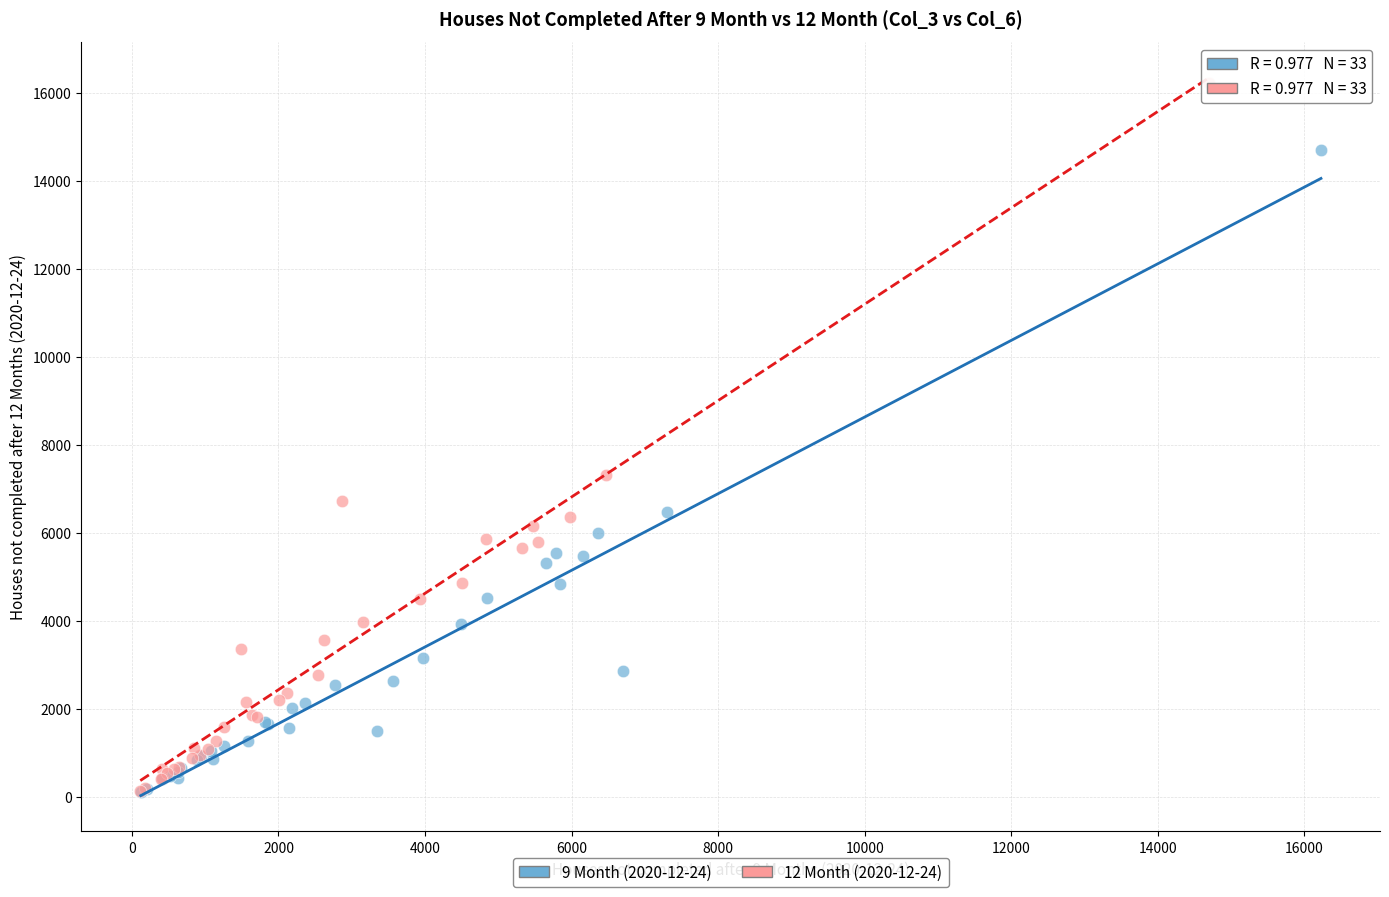

Which series has the largest Y range (max minus min)?

12 Month (2020-12-24)